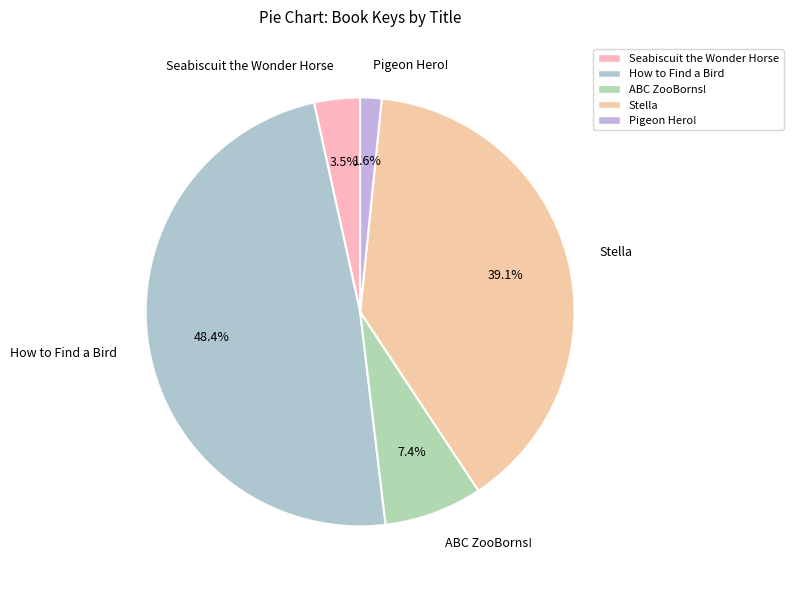

Count the number of slices in the pie.

5